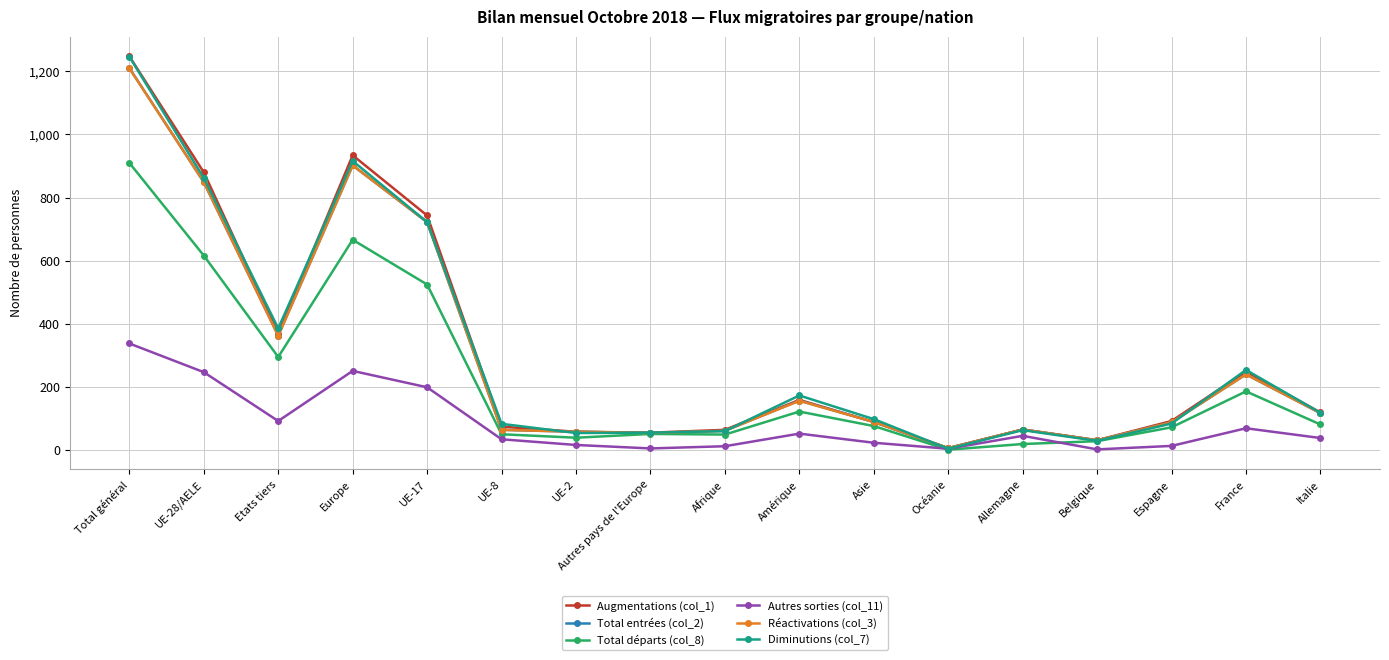

Is it true that Réactivations (col_3) equals 154 at France?

False